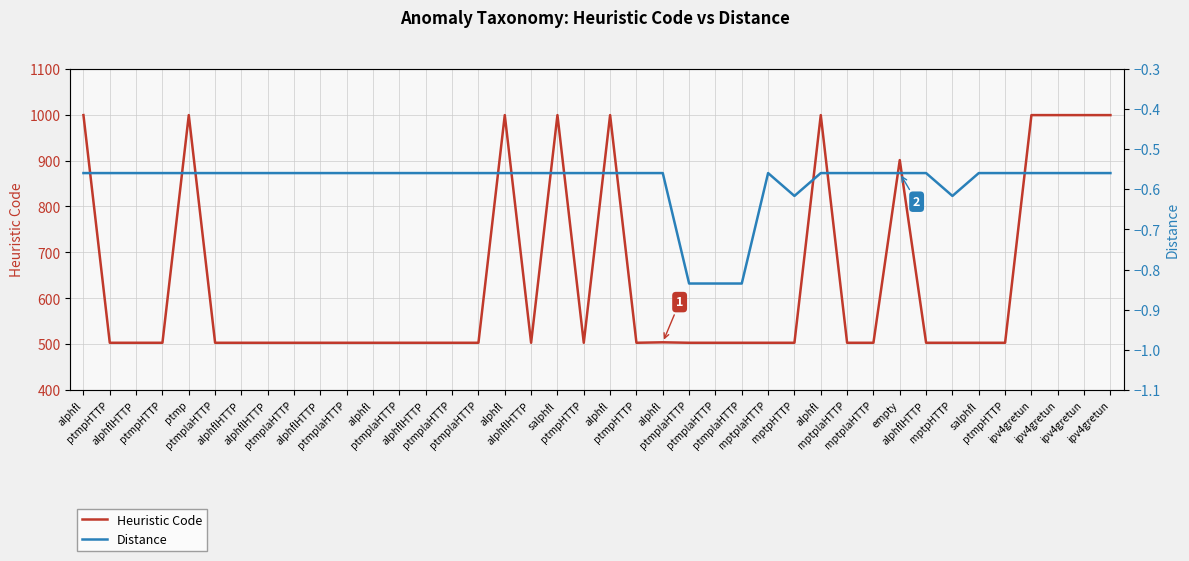

List the labels in order of Heuristic Code value, largest first.

alphfl, ptmp, alphfl, salphfl, alphfl, alphfl, ipv4gretun, ipv4gretun, ipv4gretun, ipv4gretun, empty, alphfl, ptmpHTTP, alphflHTTP, ptmpHTTP, ptmplaHTTP, alphflHTTP, alphflHTTP, ptmplaHTTP, alphflHTTP, ptmplaHTTP, alphfl, ptmplaHTTP, alphflHTTP, ptmplaHTTP, ptmplaHTTP, alphflHTTP, ptmpHTTP, ptmpHTTP, ptmplaHTTP, ptmplaHTTP, ptmplaHTTP, mptplaHTTP, mptpHTTP, mptplaHTTP, mptplaHTTP, alphflHTTP, mptpHTTP, salphfl, ptmpHTTP